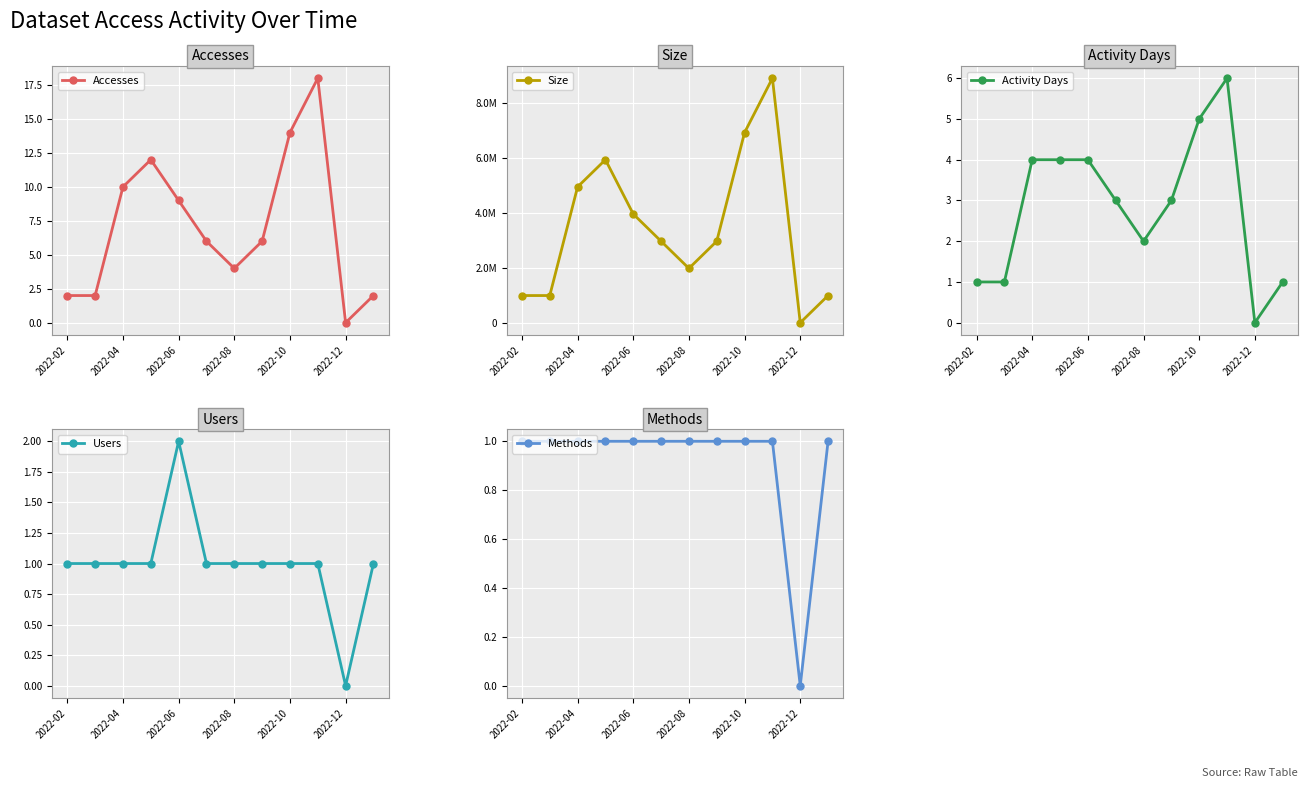

At which label does Accesses reach its minimum?

2022-12